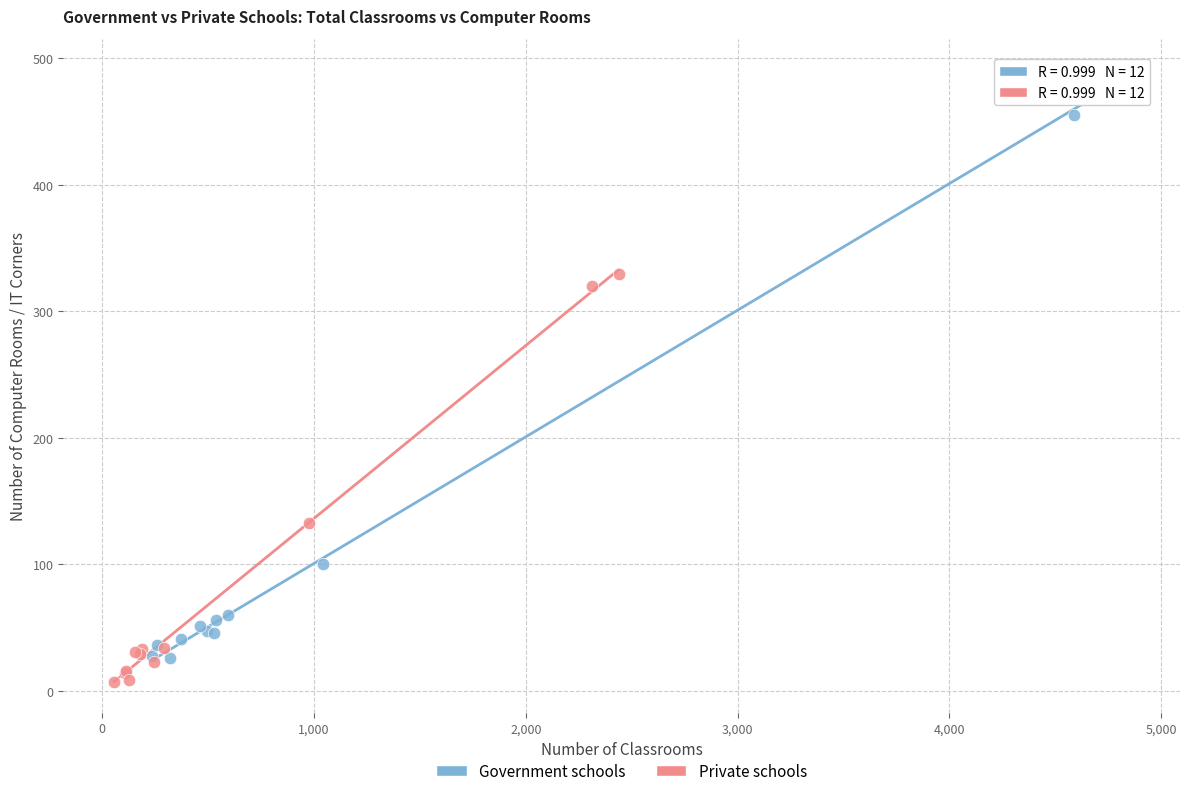

What are all the series names shown in the legend?

Government schools, Private schools